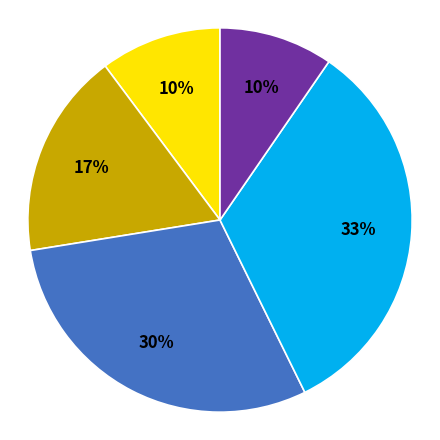

Is there any slice that represents more than half of the pie?

No